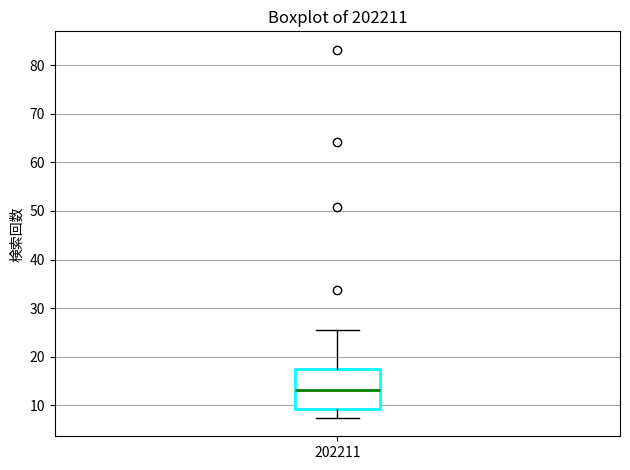

Transcribe this box plot: give where the median line is, the range the box spans, and where the two whiskers end, as read against the y-axis. The values are not printed on the chart, so give them approximately, as read against the axis.

median 13, box 9 to 17, whiskers 7 to 25